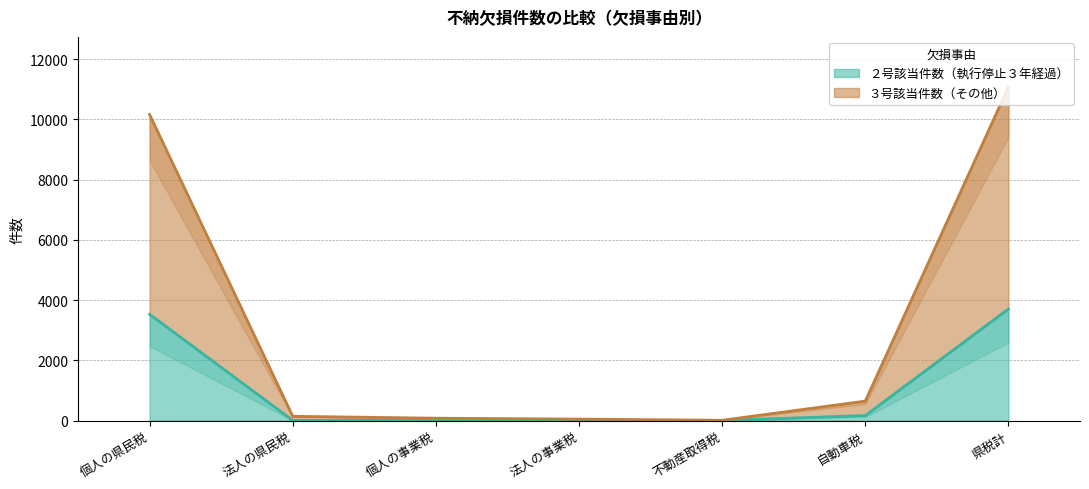

What is the spread (max minus min) of values at 個人の県民税?

6635